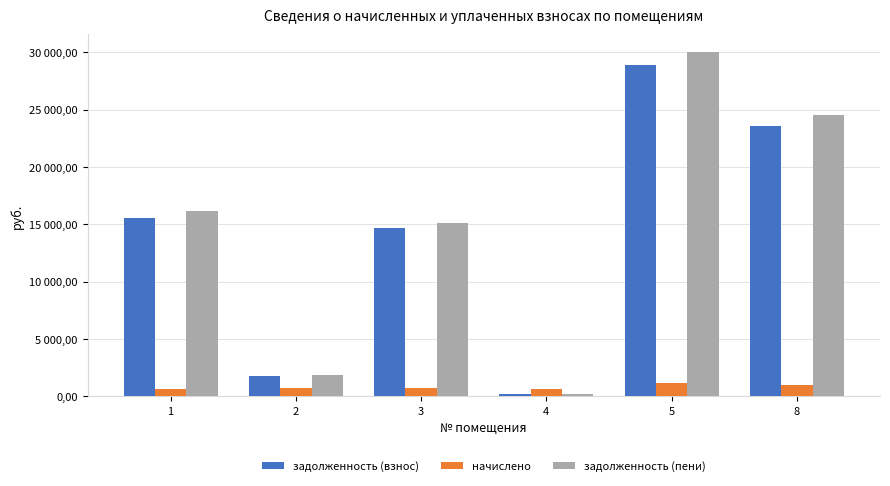

What are all the series names shown in the legend?

задолженность (взнос), начислено, задолженность (пени)